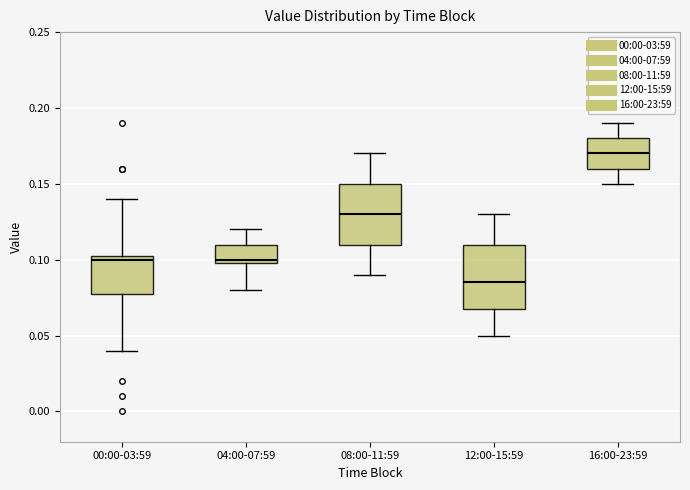

Which box's median line is the highest?

16:00-23:59